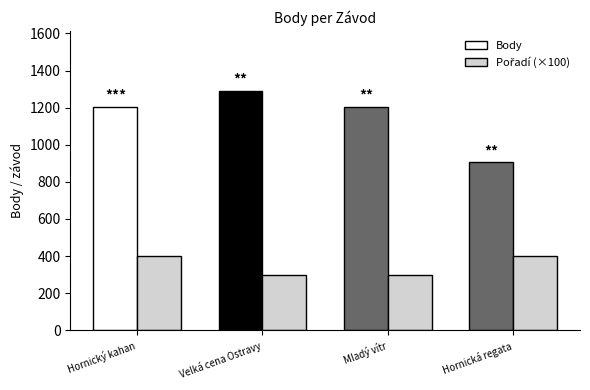

Which category has the highest value across all series?

Velká cena Ostravy